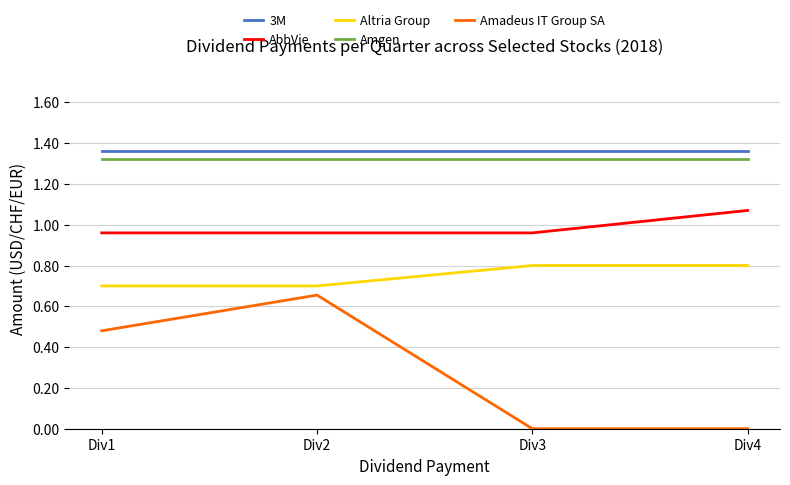

What is the total value across all series at Div2?

5.0